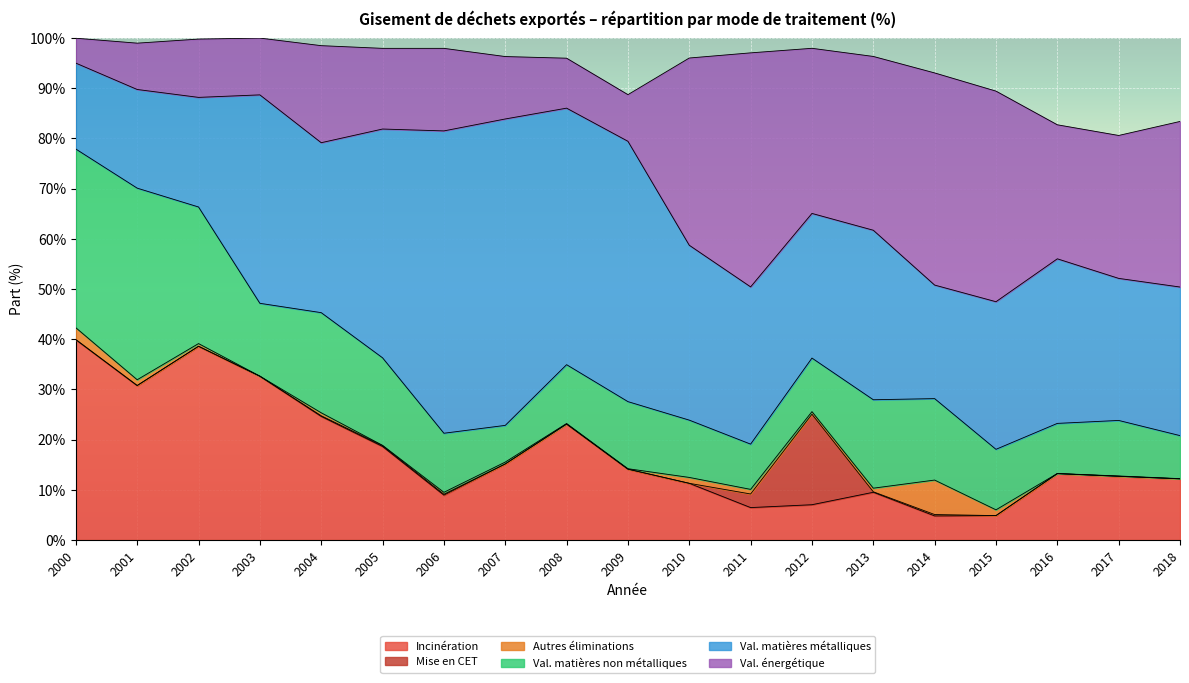

How many lines are shown in the chart?

6